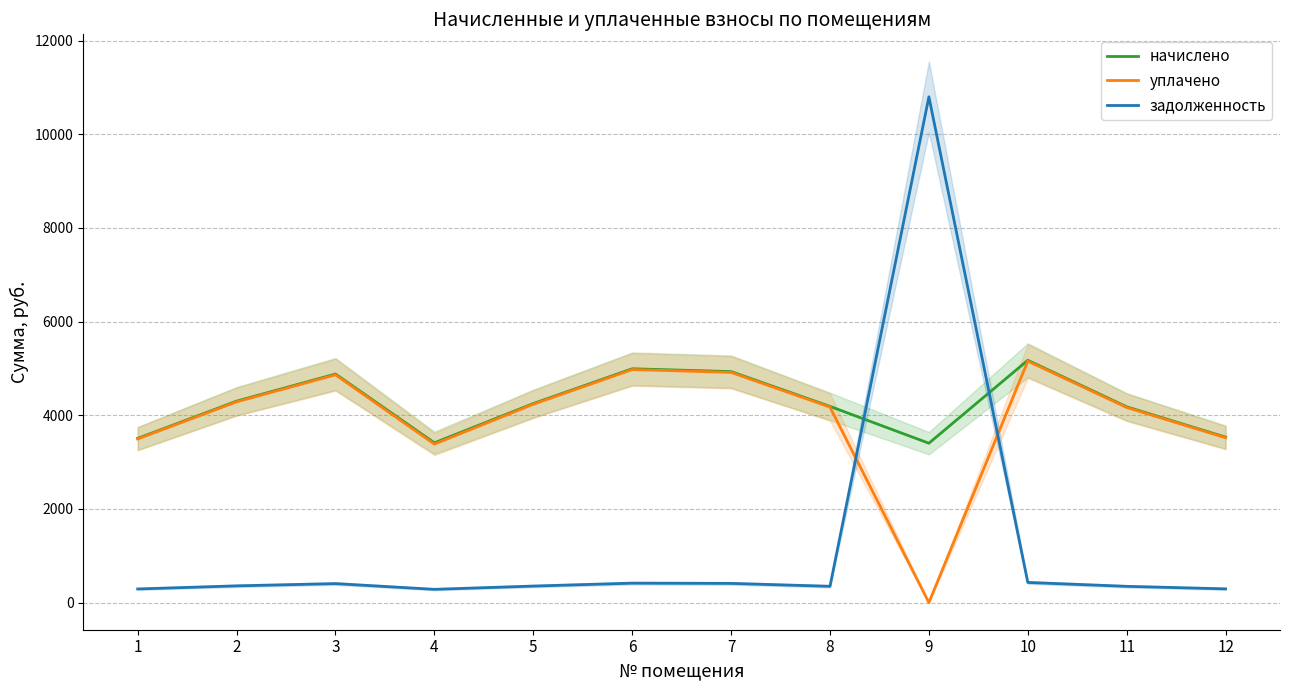

Reading left to right, transcribe all the data shown in this chart.

начислено: 1=3507.8	2=4302.7	3=4881.6	4=3412.8	5=4250.9	6=4993.9	7=4933.4	8=4190.4	9=3404.2	10=5175.4	11=4181.8	12=3533.8
уплачено: 1=3495.7	2=4287.8	3=4864.6	4=3385.3	5=4236.1	6=4976.6	7=4916.3	8=4175.9	9=0.0	10=5157.4	11=4167.2	12=3521.5
задолженность: 1=292.3	2=358.6	3=406.8	4=284.4	5=354.2	6=416.2	7=411.1	8=349.2	9=10800.4	10=431.6	11=348.5	12=294.5